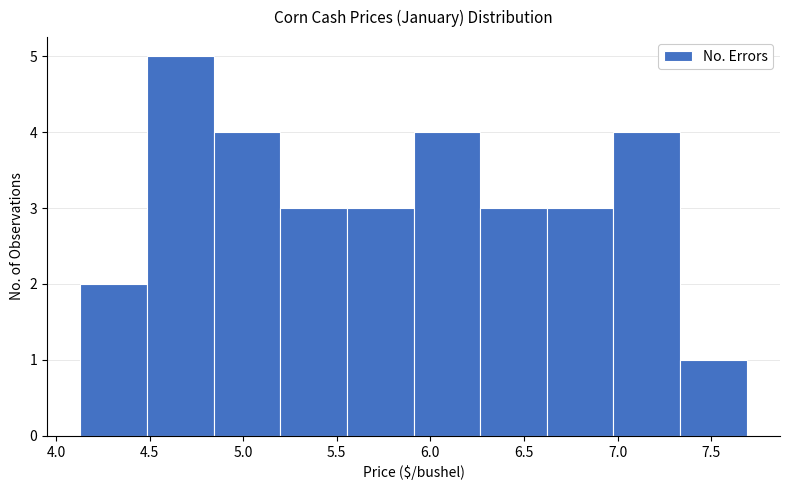

Reading left to right, list every bar in this chart as the range it spans on the x-axis followed by its height. Neither the bar edges nor the heights are printed on the chart, so give them approximately, as read against the axes.

4.15 to 4.50: 2
4.50 to 4.85: 5
4.85 to 5.20: 4
5.20 to 5.55: 3
5.55 to 5.90: 3
5.90 to 6.25: 4
6.25 to 6.60: 3
6.60 to 7.00: 3
7.00 to 7.35: 4
7.35 to 7.70: 1